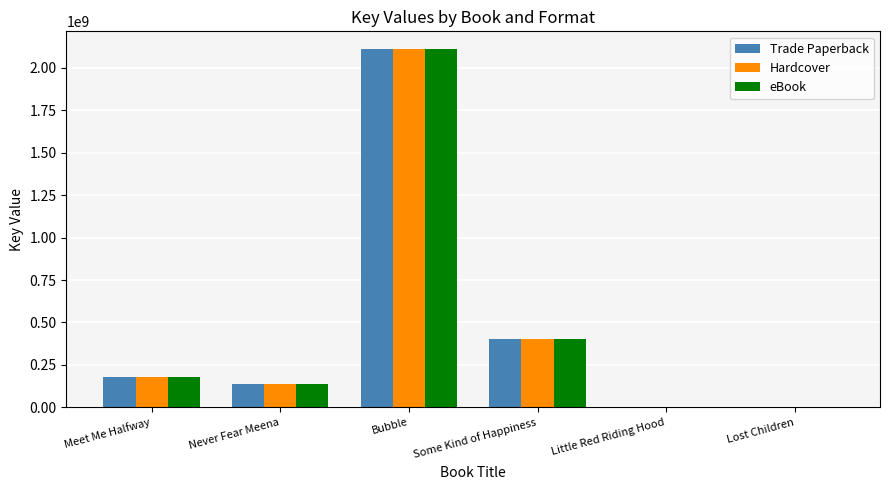

At which label does Hardcover reach its peak?

Bubble